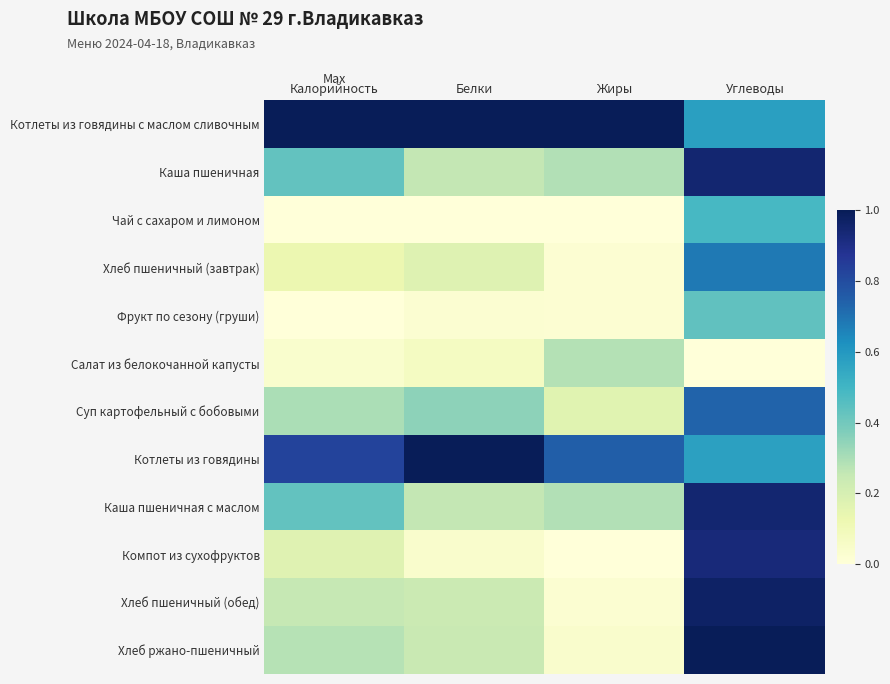

Which series has the largest range (max minus min)?

Хлеб ржано-пшеничный